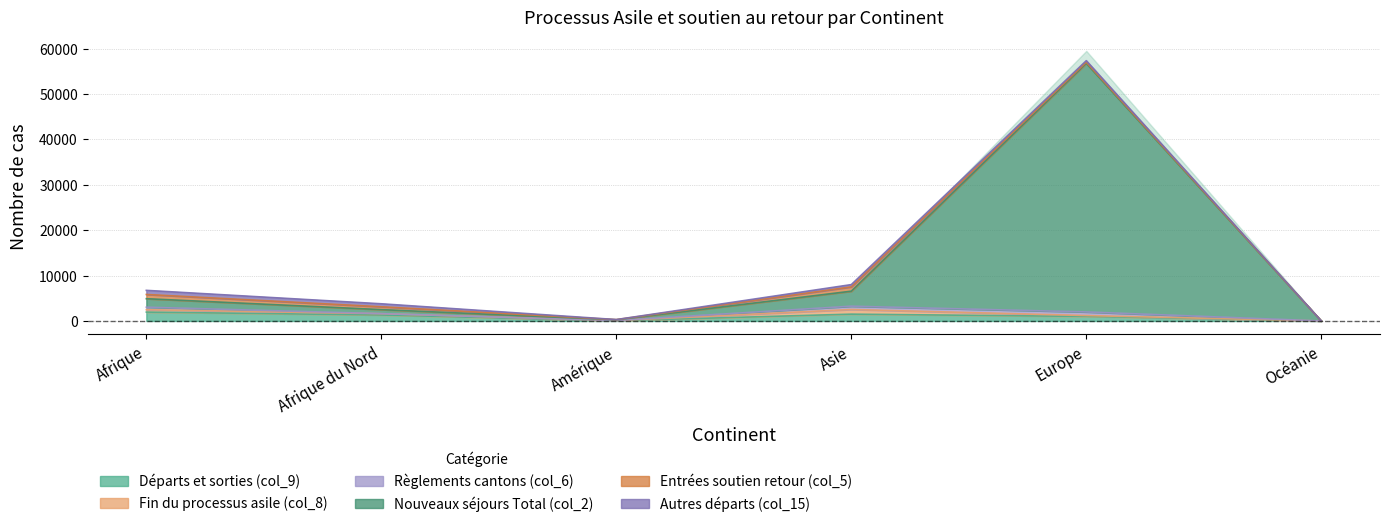

In Règlements cantons (col_6), how many points are lower than both neighbors (excluding endpoints)?

1